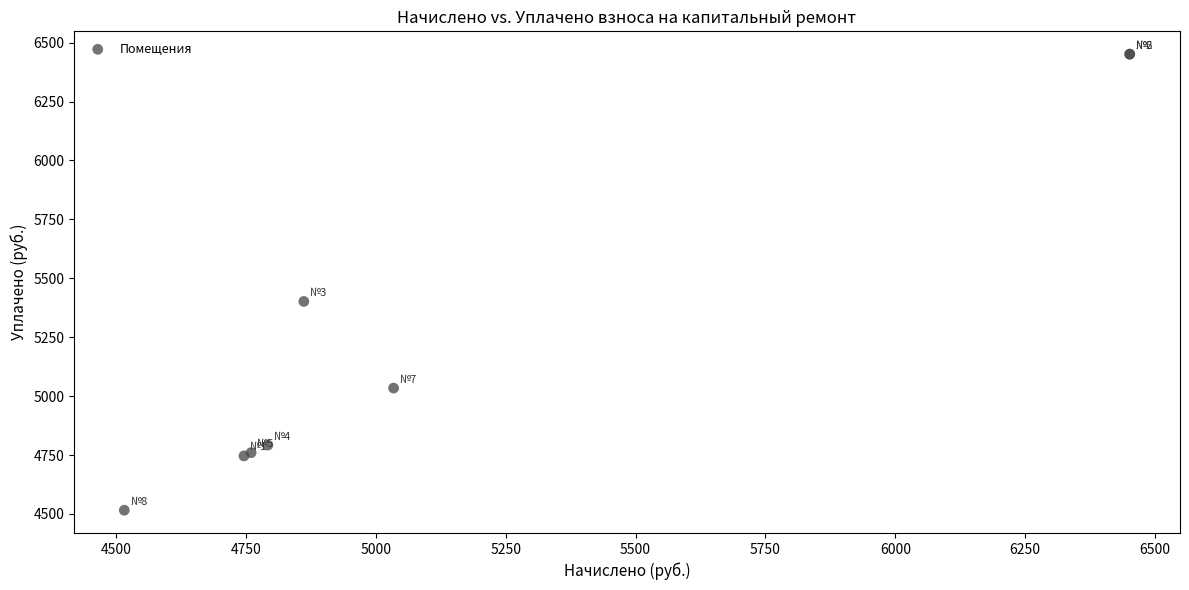

What Y value in the scatter plot is closest to 5483?

5401.8